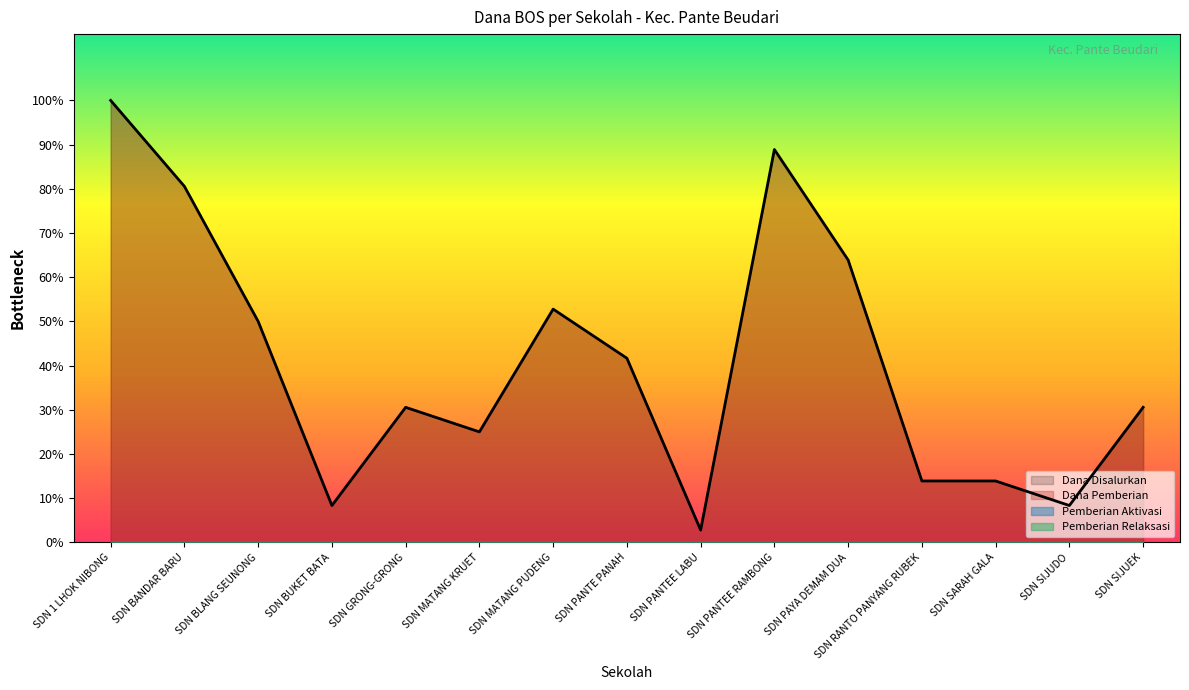

True or false: Dana Pemberian and Dana Disalurkan intersect in this chart.

False